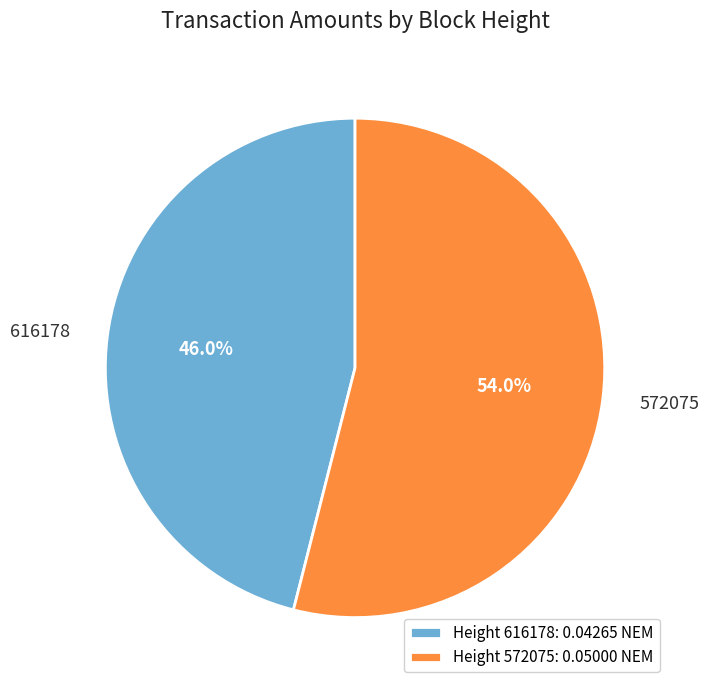

Is there a majority slice in this chart?

Yes